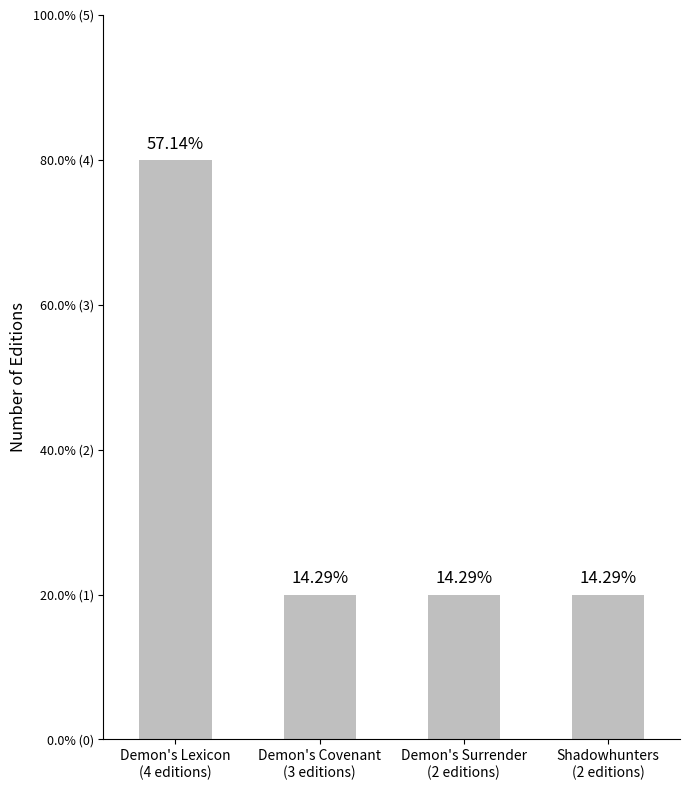

List the labels in order of value, largest first.

Demon's Lexicon
(4 editions), Demon's Covenant
(3 editions), Demon's Surrender
(2 editions), Shadowhunters
(2 editions)